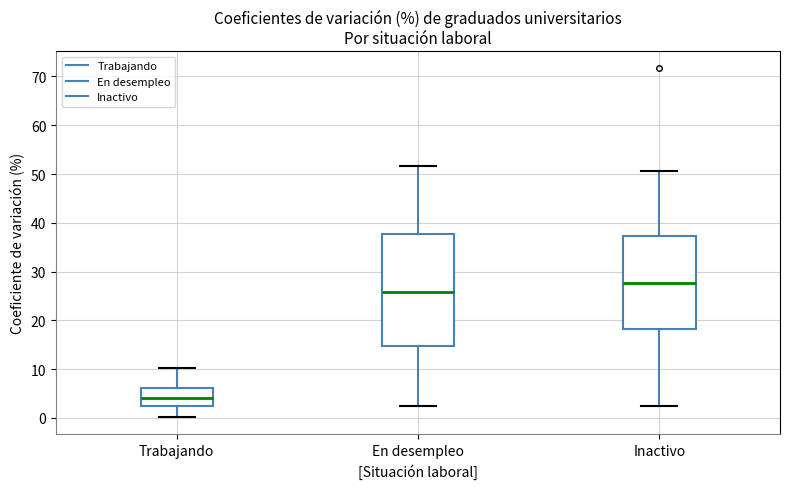

Reading left to right, transcribe this box plot: for each box, give where its median line is, the range the box spans, and where its two whiskers end, as read against the y-axis. The values are not printed on the chart, so give them approximately, as read against the axis.

Trabajando: median 4, box 2 to 6, whiskers 0 to 10
En desempleo: median 26, box 15 to 38, whiskers 2 to 52
Inactivo: median 28, box 18 to 37, whiskers 3 to 51